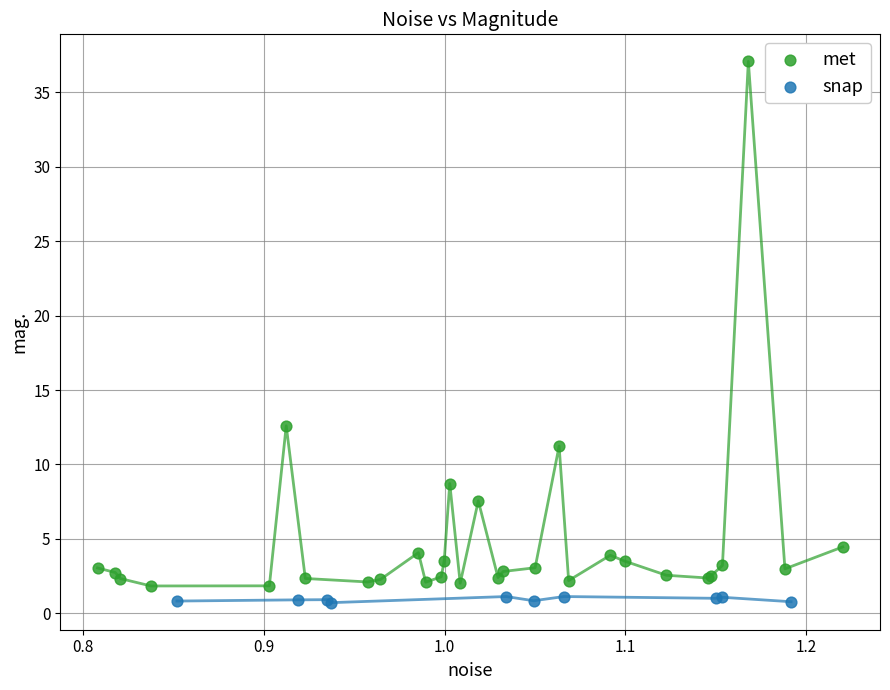

Which series has the widest spread of Y values?

met